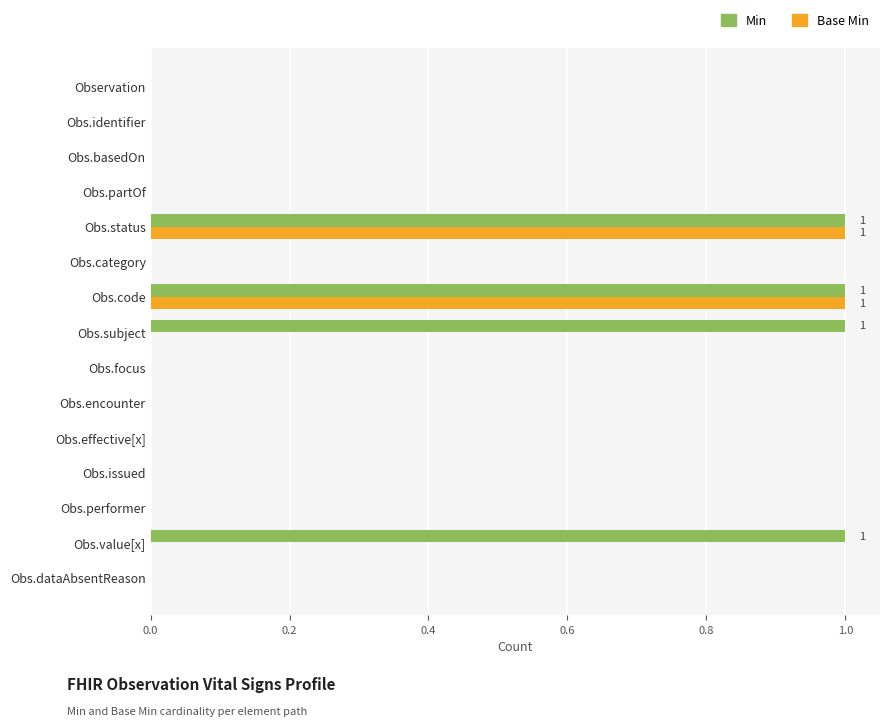

True or false: Min has a value of 0 at Obs.focus.

True